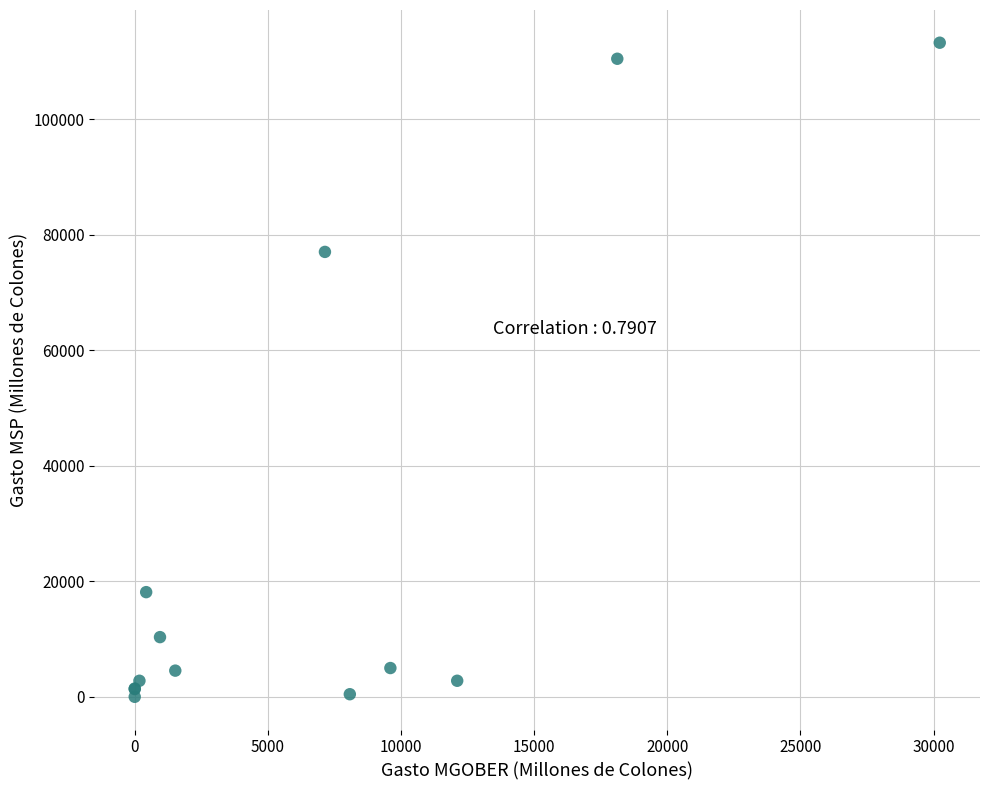

What Y value in the scatter plot is closest to 56617?

77019.9